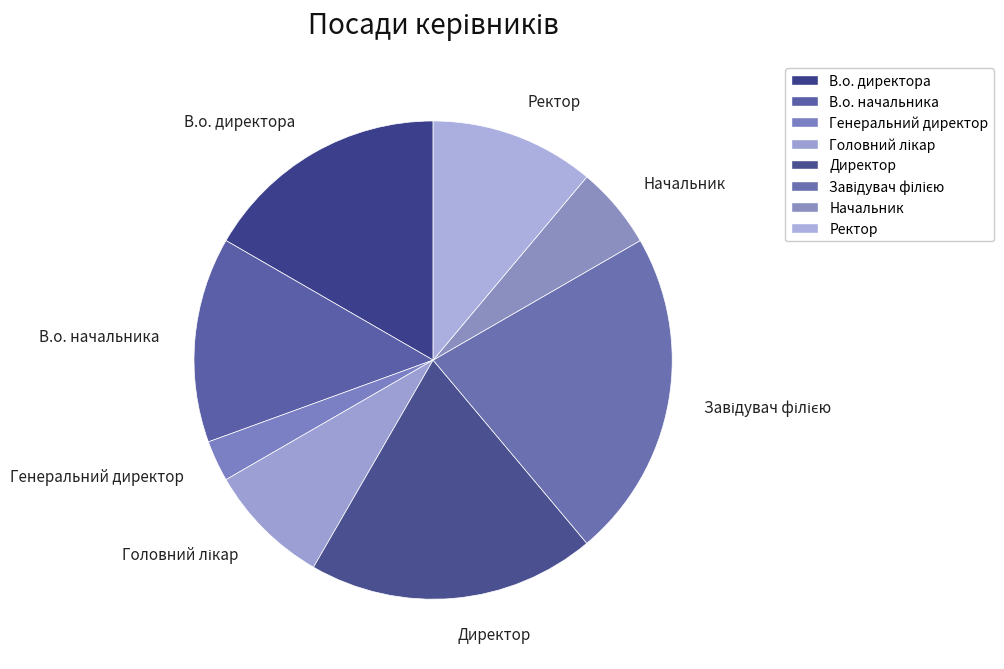

To the nearest percent, what is the combined percentage of Головний лікар and Завідувач філією?

31%